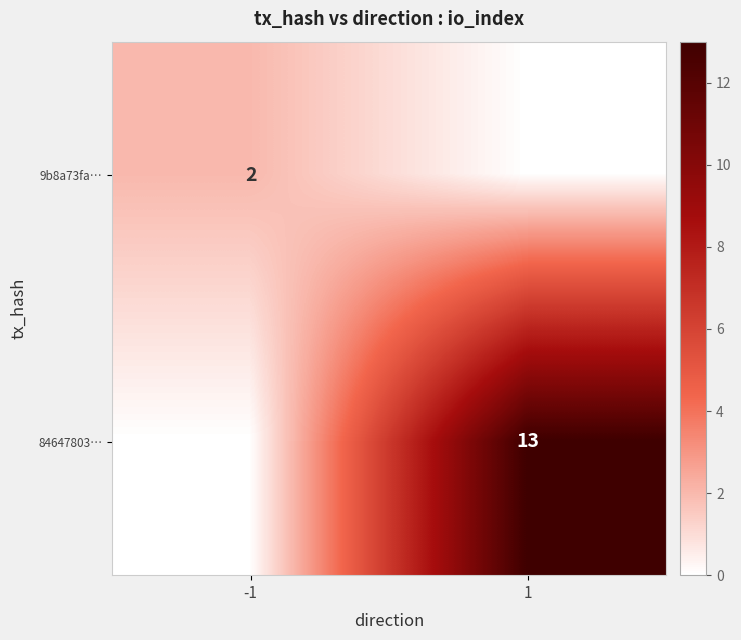

True or false: 84647803… has a value of 13 at 1.

True